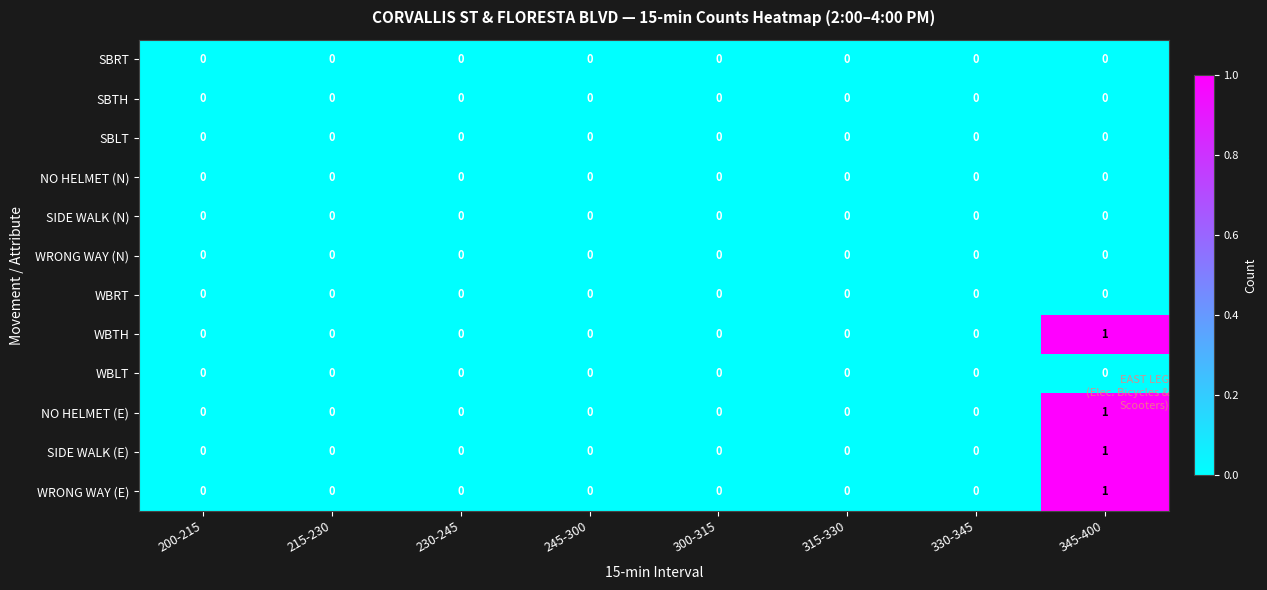

The value of NO HELMET (N) at 245-300 is 0. True or false?

True